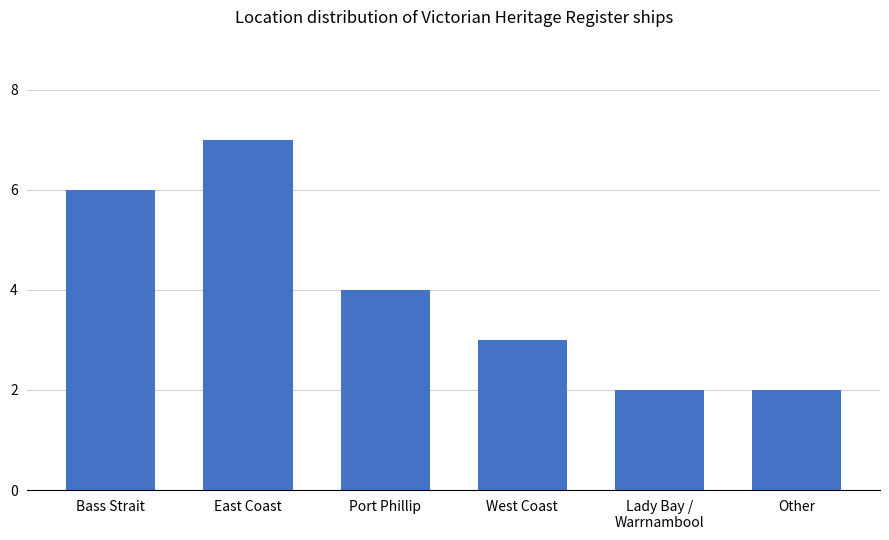

What is the difference between the second highest and minimum values?

4